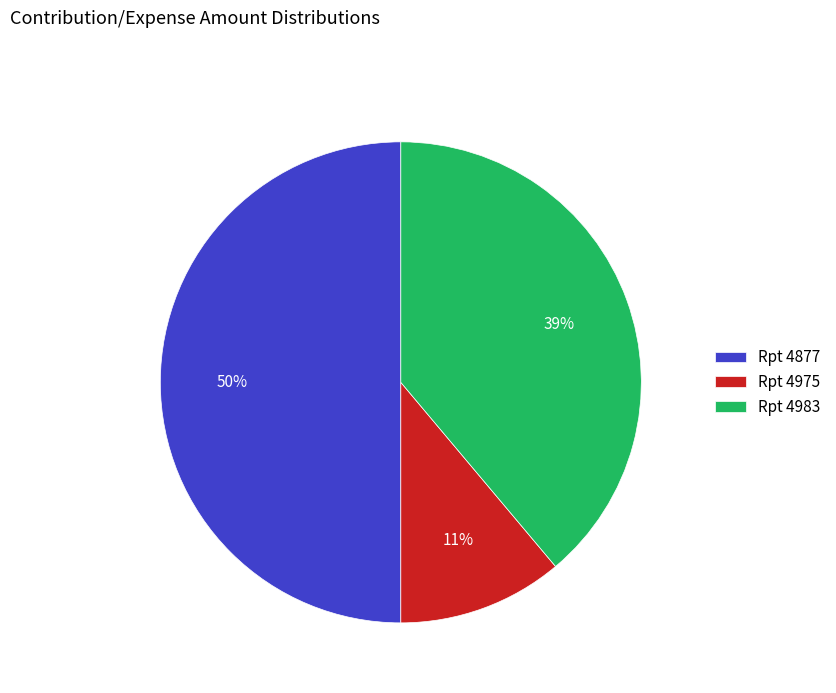

What percentage is the Rpt 4975 slice, to the nearest percent?

11%